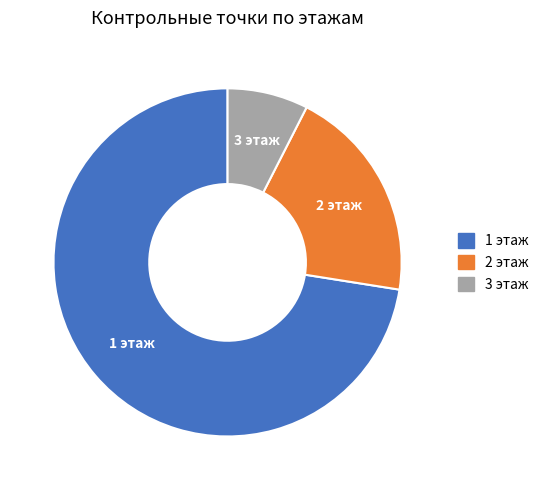

How many slices are in this pie chart?

3